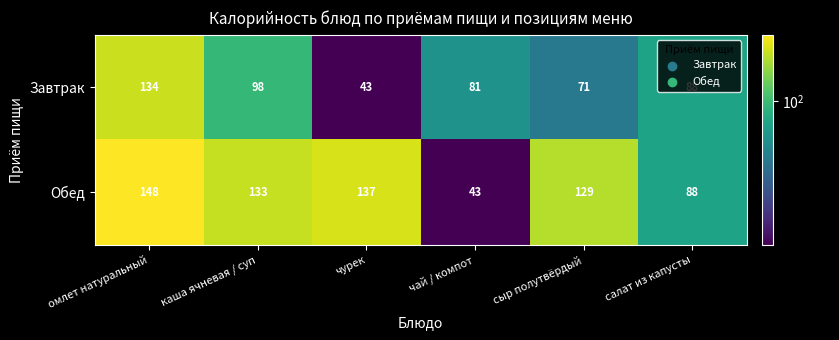

What is the difference between the second highest and minimum values in the Завтрак series?

55